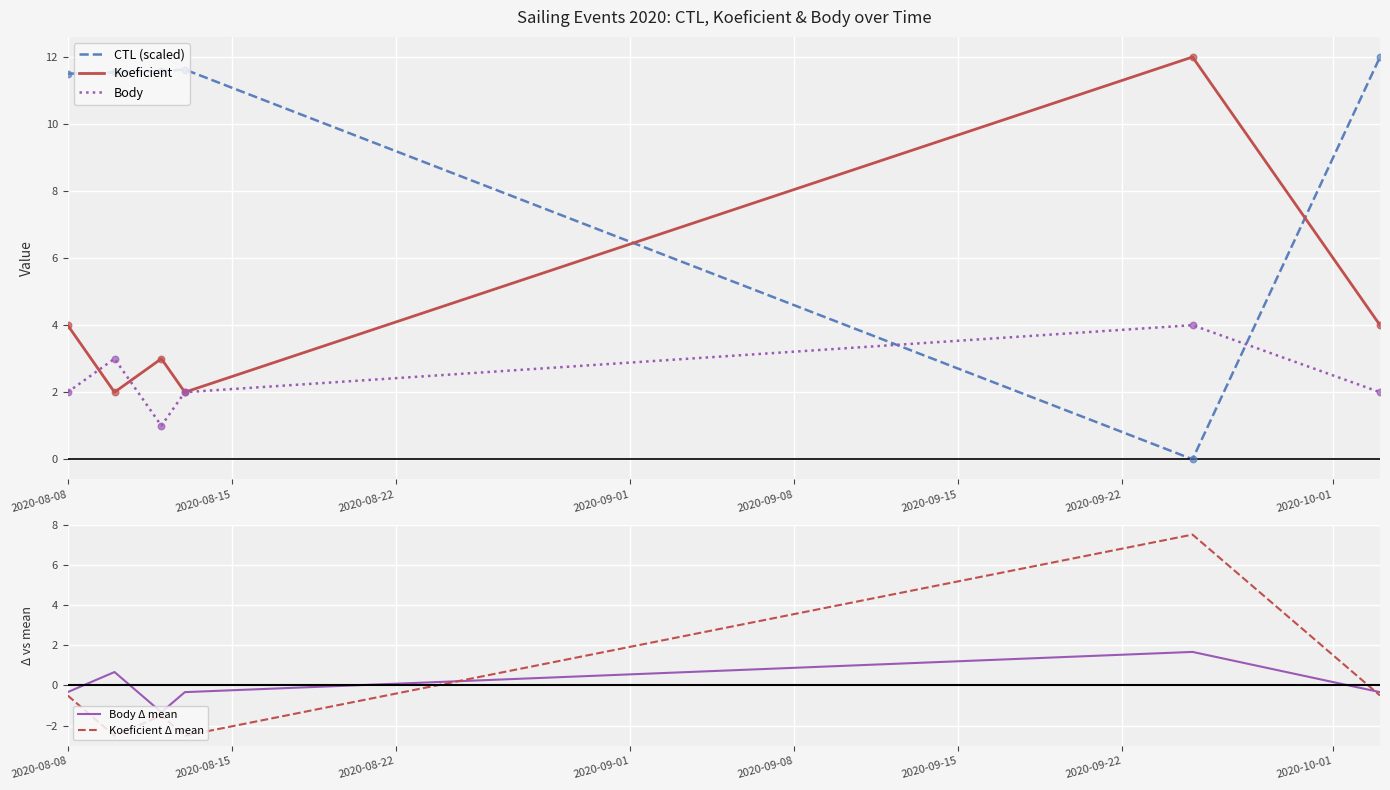

What is the minimum value for Koeficient Δ mean?

-2.5